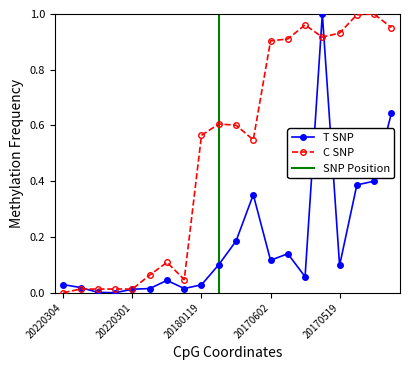

The value of T SNP at 2017-06-01 is 0.1. True or false?

True